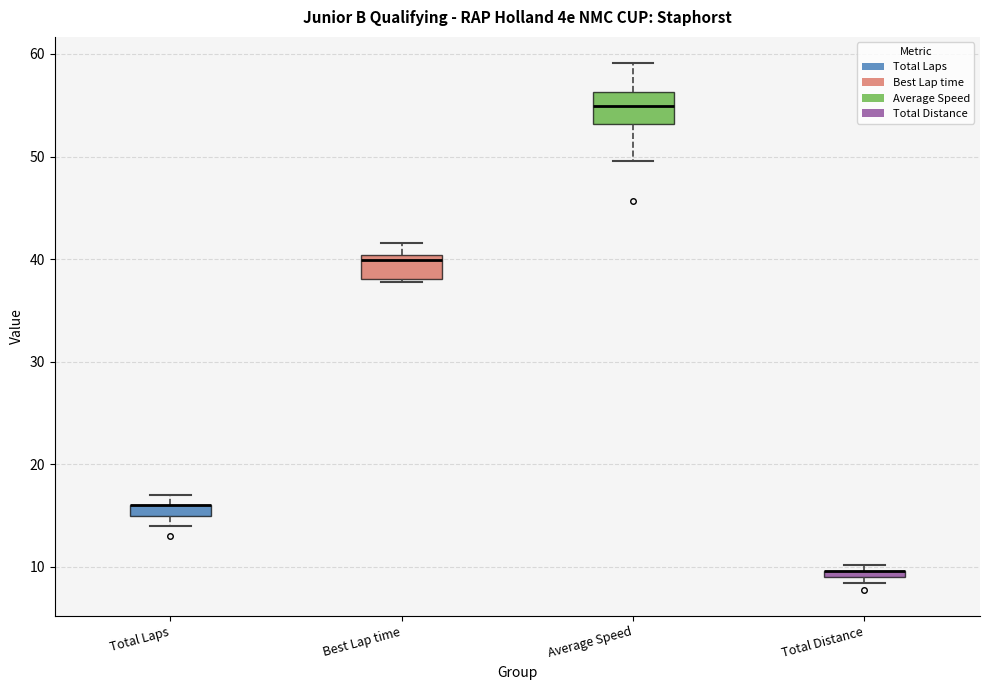

Where is the lower edge of the box for Total Distance on the y-axis? The values are not printed on the chart, so give them approximately, as read against the axis.

9